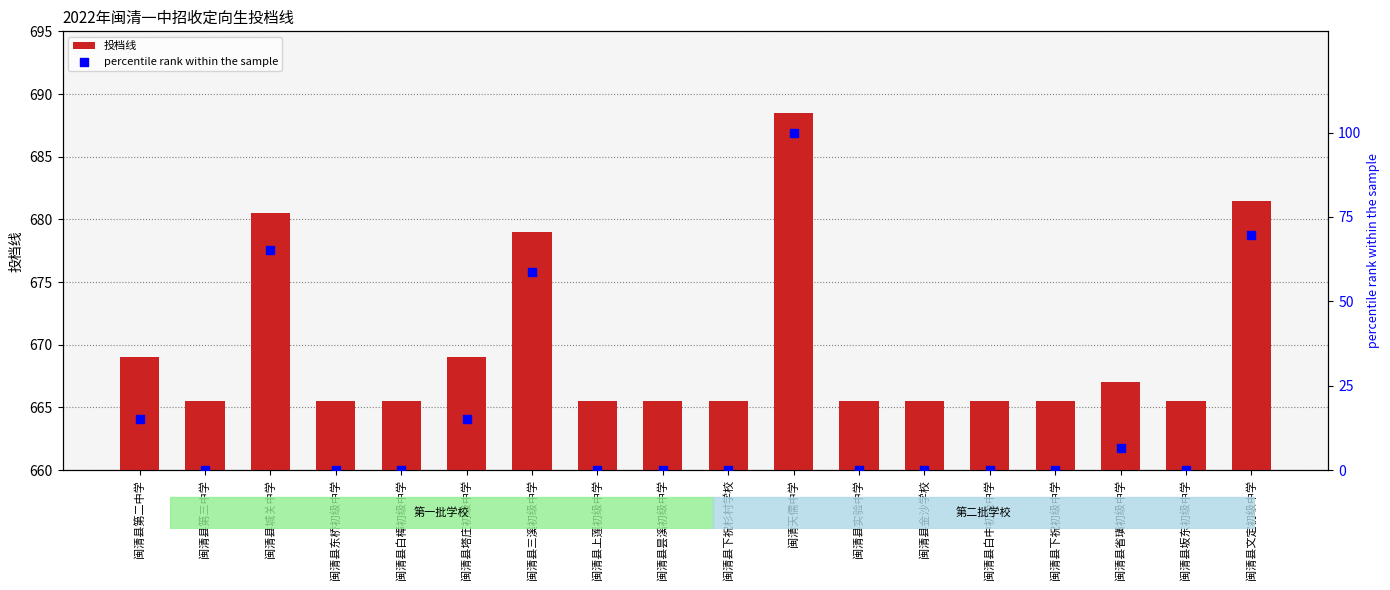

At how many categories does at least one series exceed 469?

18